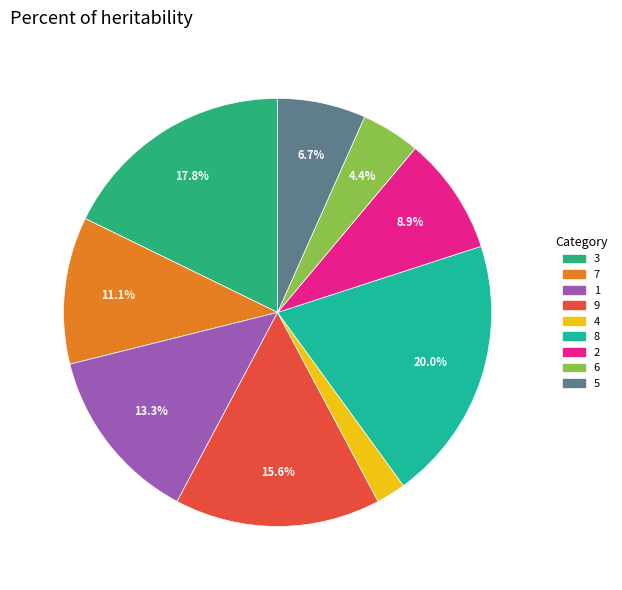

Does 7 represent more than half of the total?

No